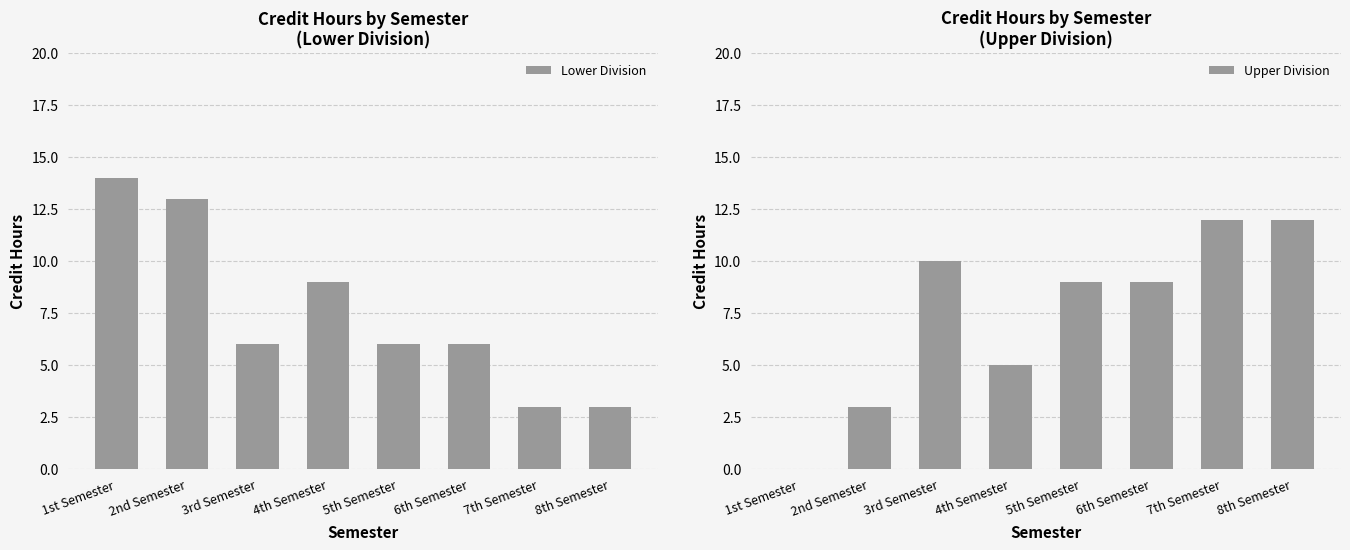

What are all the series names shown in the legend?

Lower Division, Upper Division